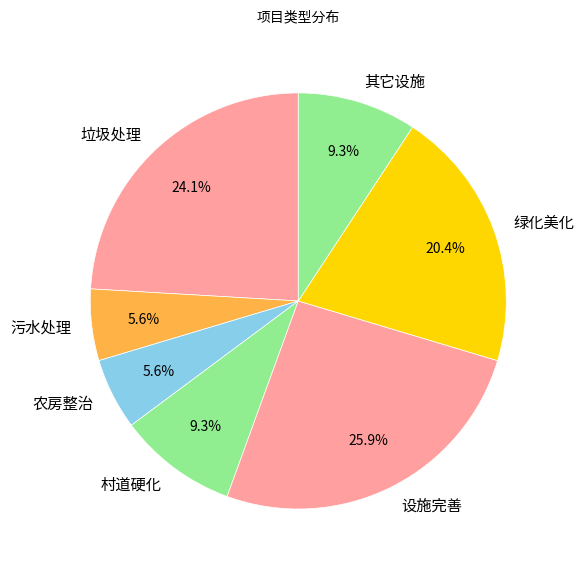

How many segments does this pie chart have?

7